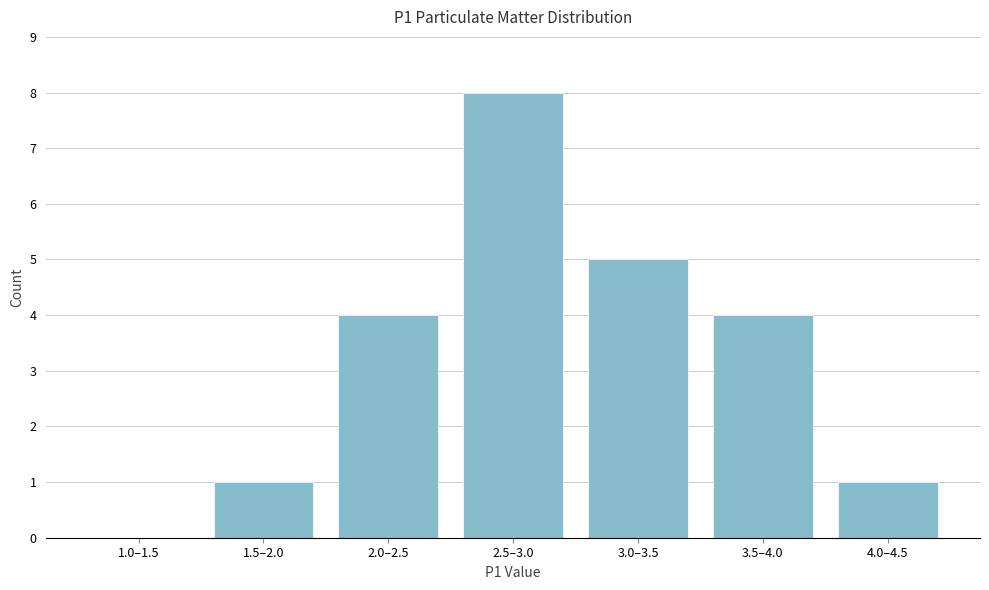

Reading right to left, extract all data points from this chart.

4.0–4.5=1	3.5–4.0=4	3.0–3.5=5	2.5–3.0=8	2.0–2.5=4	1.5–2.0=1	1.0–1.5=0